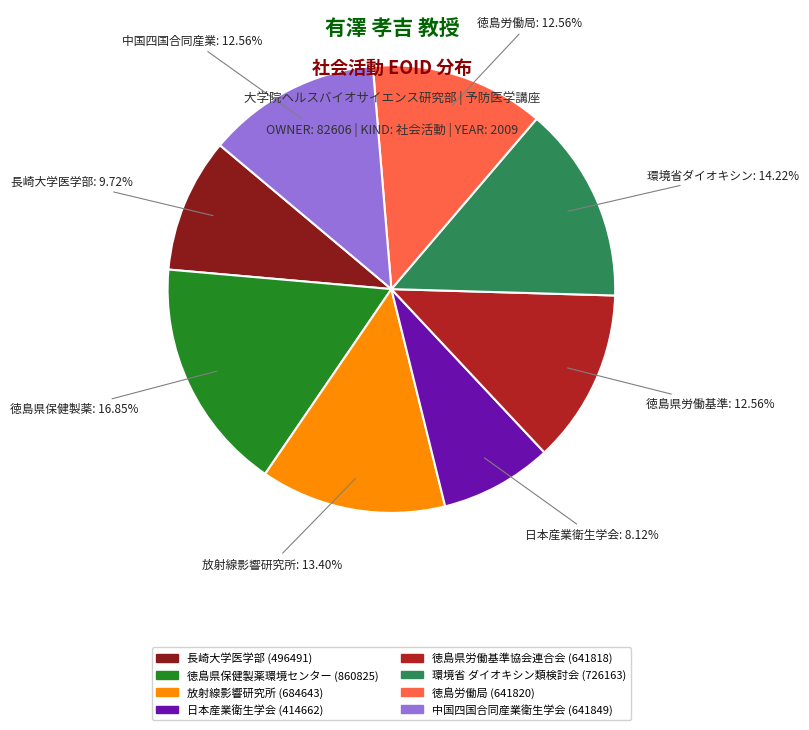

Does any single category account for the majority?

No